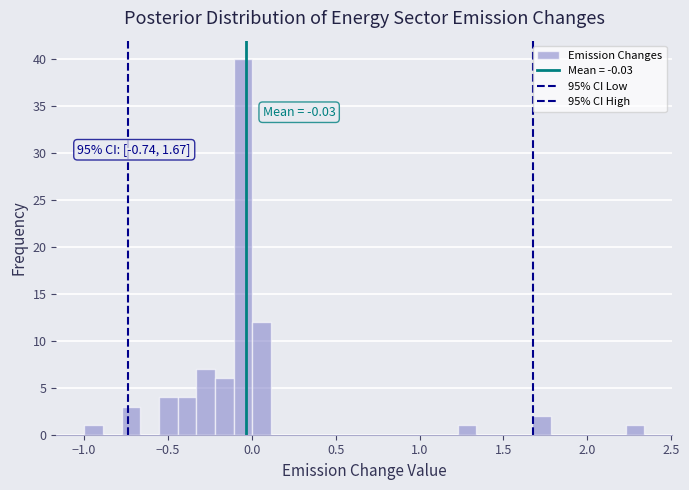

Read against the x-axis, roughly where is the centre of the tallest bar?

-0.05